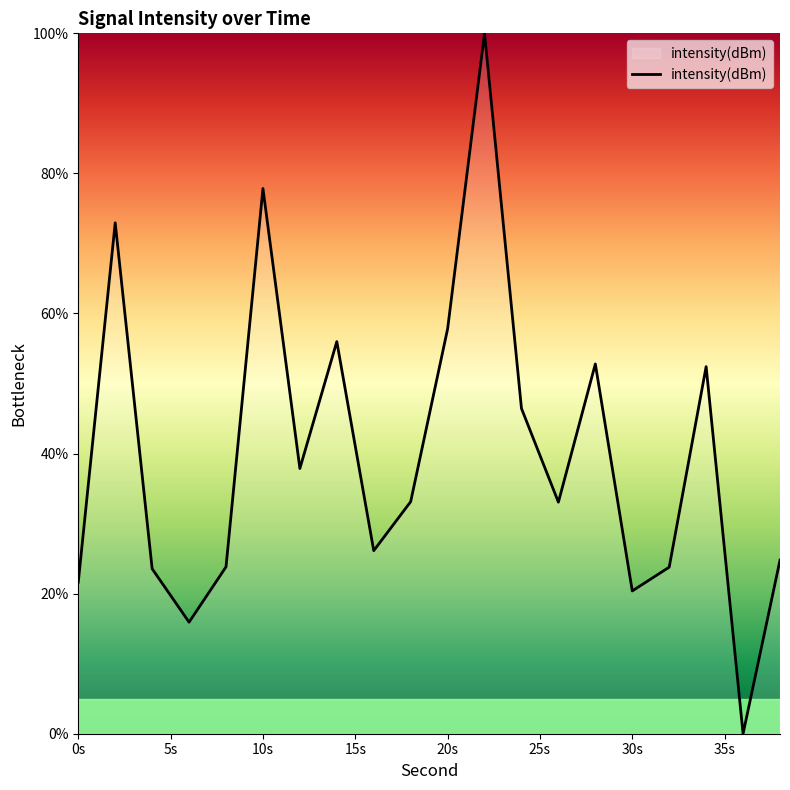

What is the difference between the maximum and minimum values?

100.0